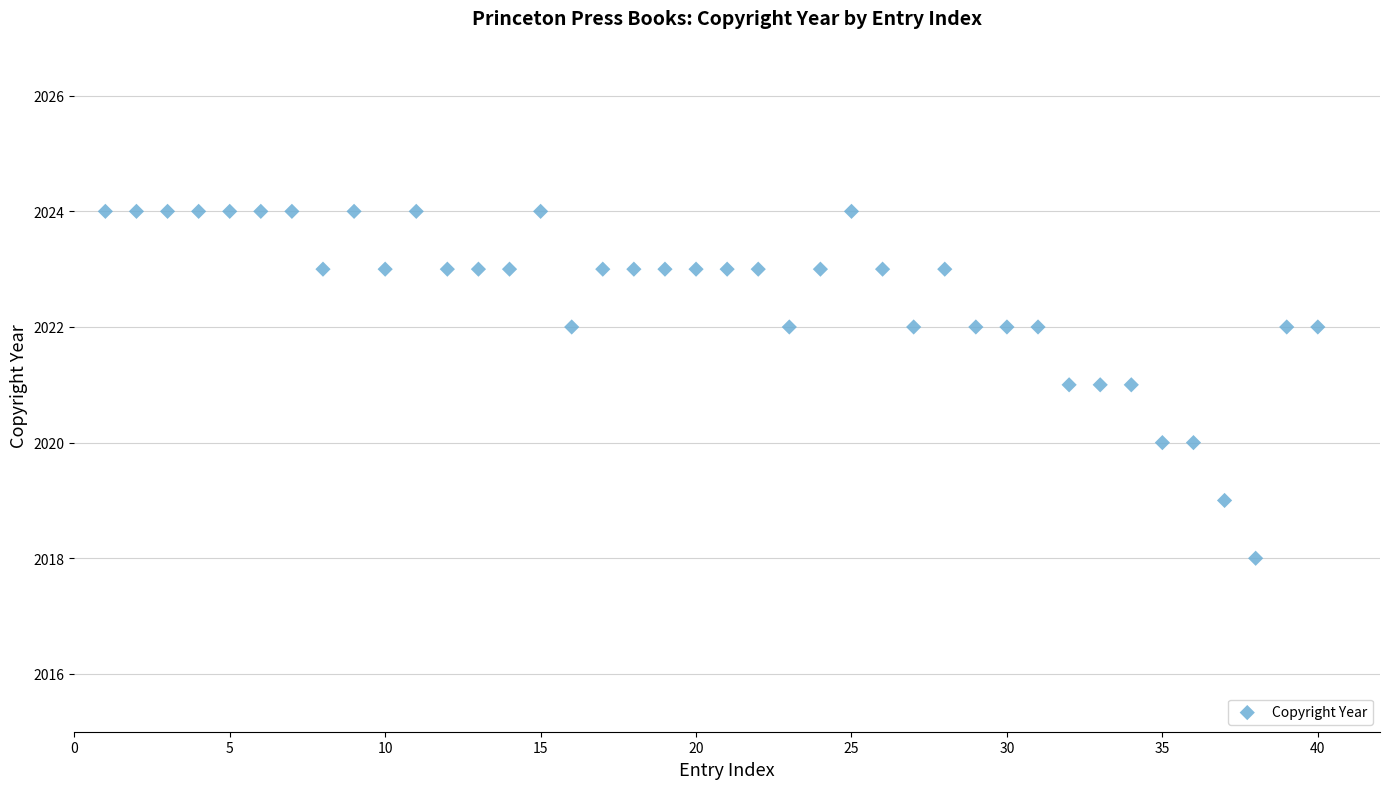

What is the range of Y values (max minus min)?

6